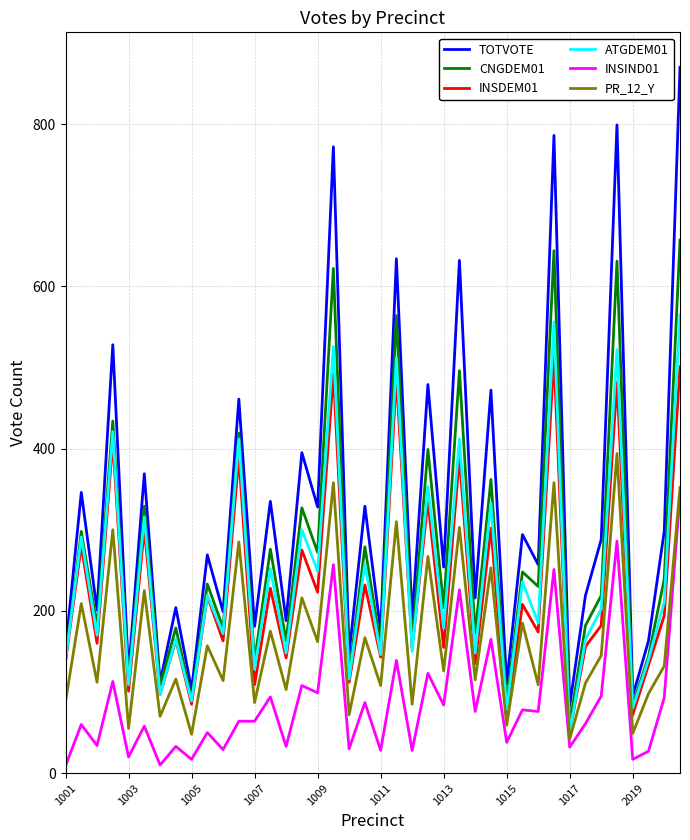

What is the difference between the maximum and minimum values in the INSDEM01 series?

463